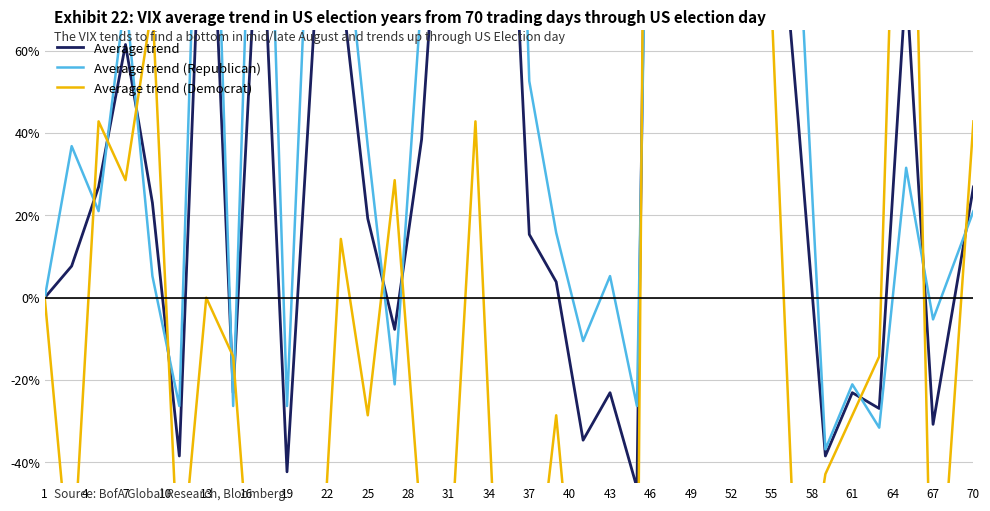

True or false: Average trend (Democrat) has a value of -8.9 at 31.

False